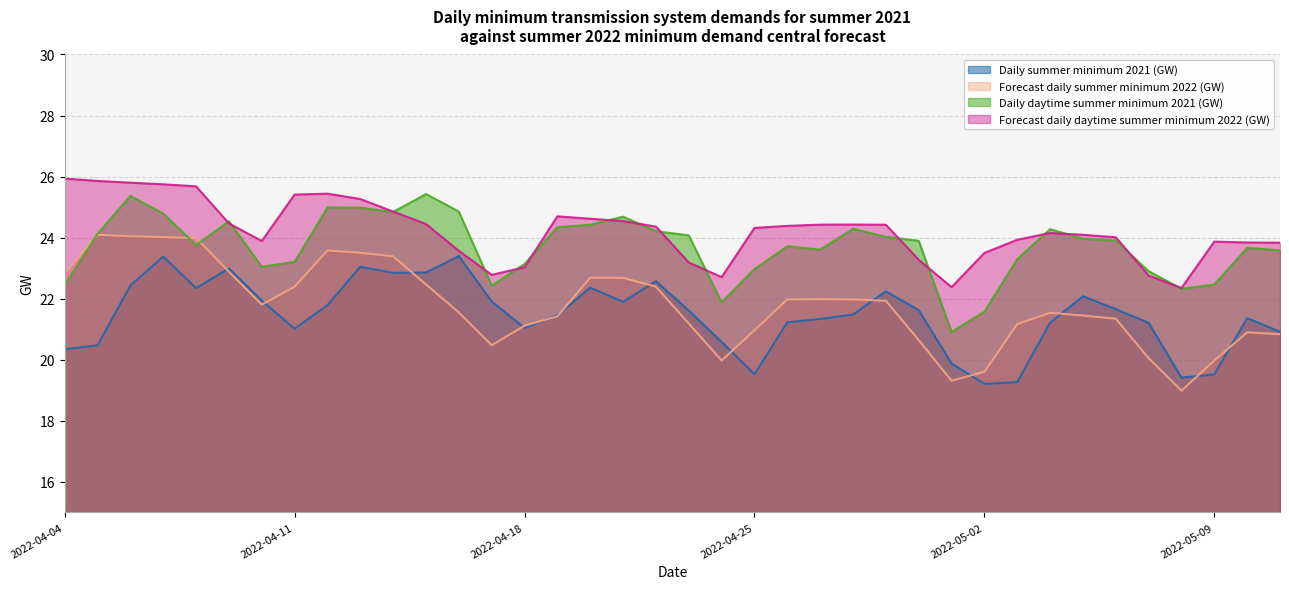

Reading left to right, list all the values displayed in this chart.

Daily summer minimum 2021 (GW): 20.3	20.5	22.4	23.4	22.3	23.0	21.9	21.0	21.8	23.0	22.8	22.9	23.4	21.9	21.0	21.5	22.4	21.9	22.6	21.6	20.6	19.5	21.2	21.3	21.5	22.2	21.6	19.9	19.2	19.3	21.2	22.1	21.7	21.2	19.4	19.5	21.4	20.9
Forecast daily summer minimum 2022 (GW): 22.8	24.1	24.0	24.0	24.0	22.9	21.8	22.4	23.6	23.5	23.4	22.5	21.6	20.5	21.1	21.4	22.7	22.7	22.4	21.2	20.0	21.0	22.0	22.0	22.0	21.9	20.6	19.3	19.6	21.2	21.5	21.4	21.3	20.1	19.0	20.0	20.9	20.8
Daily daytime summer minimum 2021 (GW): 22.5	24.1	25.4	24.8	23.8	24.5	23.0	23.2	25.0	25.0	24.8	25.4	24.9	22.4	23.1	24.3	24.4	24.7	24.2	24.1	21.9	23.0	23.7	23.6	24.3	24.0	23.9	20.9	21.6	23.3	24.3	24.0	23.9	22.9	22.3	22.5	23.7	23.6
Forecast daily daytime summer minimum 2022 (GW): 25.9	25.9	25.8	25.7	25.7	24.5	23.9	25.4	25.4	25.3	24.9	24.4	23.6	22.8	23.0	24.7	24.6	24.5	24.4	23.2	22.7	24.3	24.4	24.4	24.4	24.4	23.3	22.4	23.5	23.9	24.2	24.1	24.0	22.8	22.4	23.9	23.8	23.8